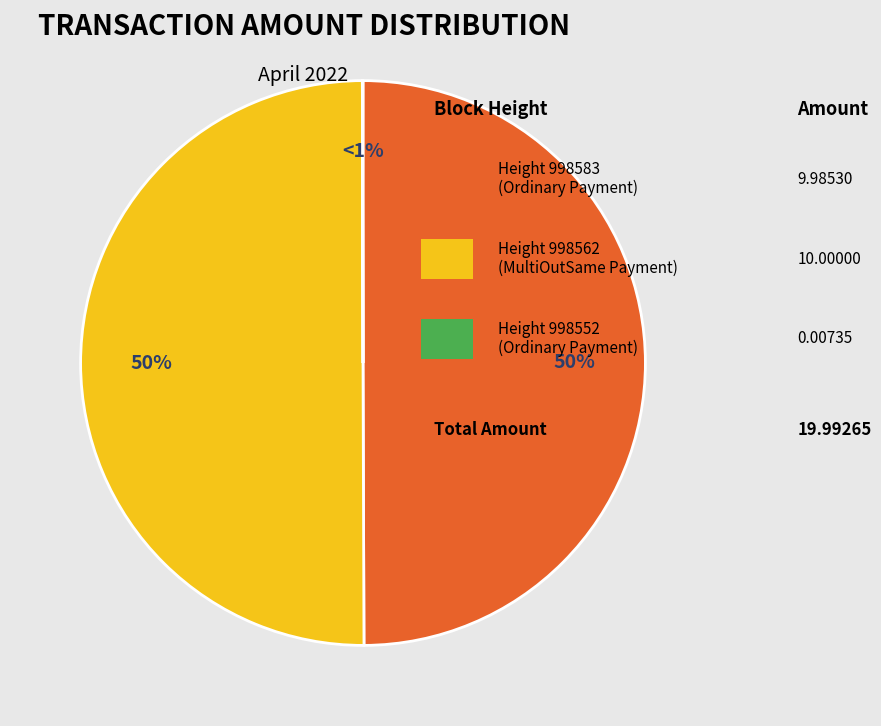

What is the majority slice?

998562